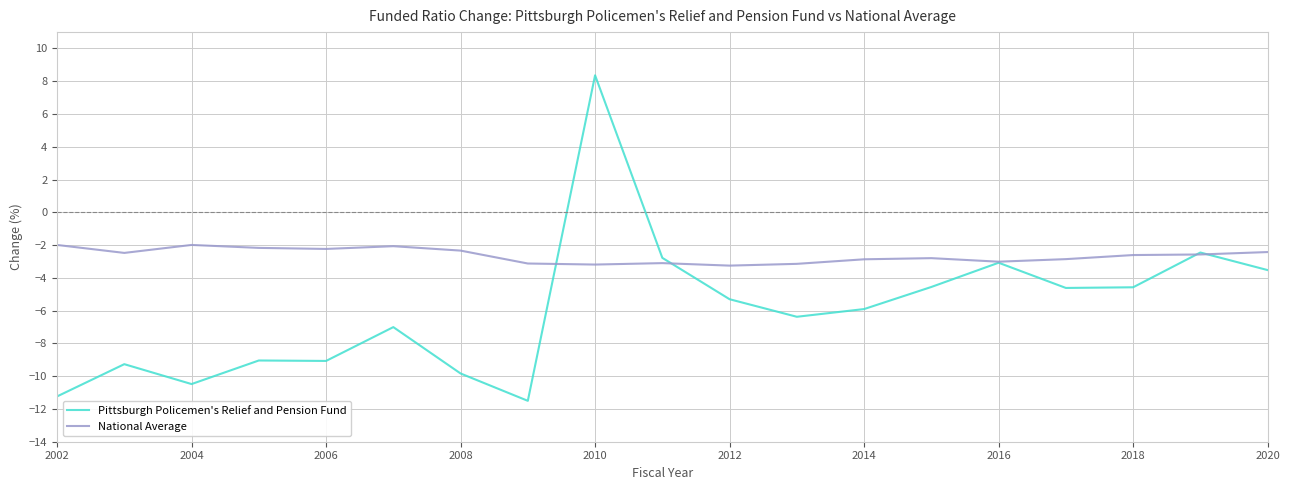

What is the highest value of the Pittsburgh Policemen's Relief and Pension Fund series?

8.4